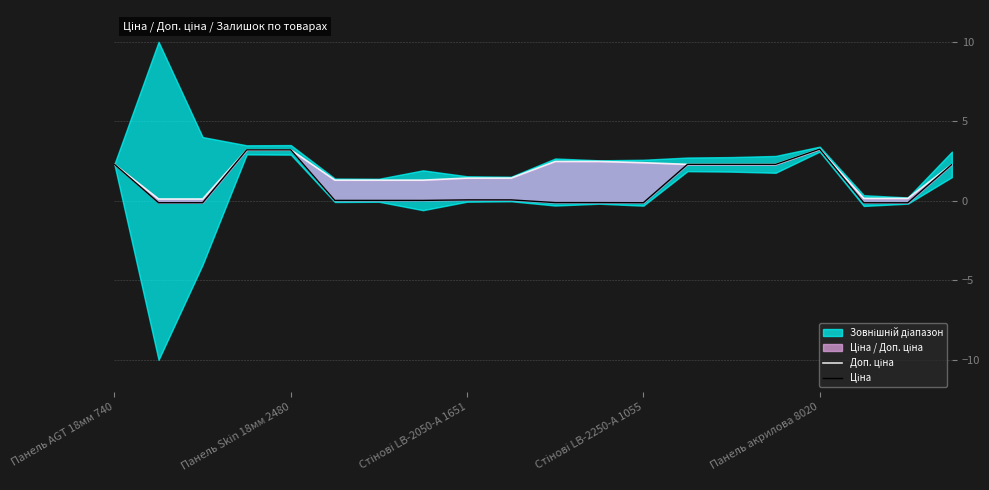

The value of Ціна at 14 is 1.3. True or false?

False